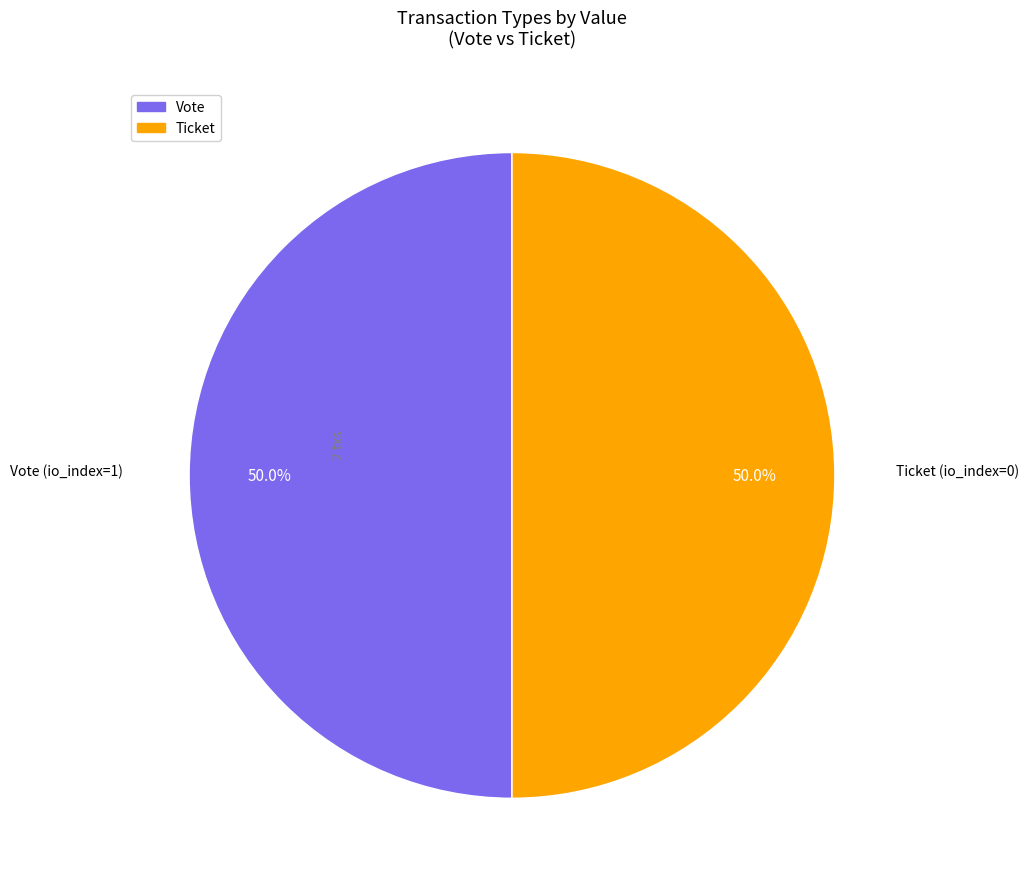

What is the ratio of the value at Vote to the value at Ticket?

1.0